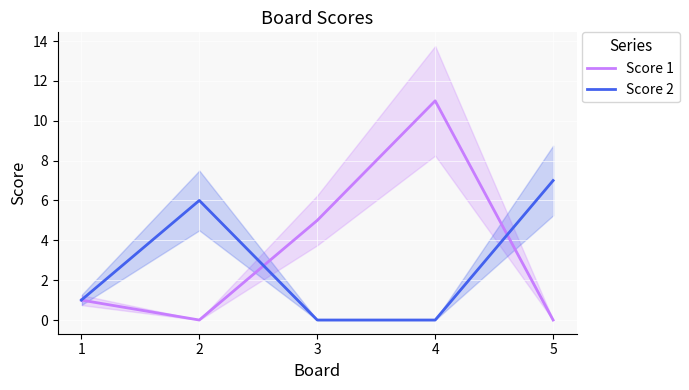

Which has a higher value, 1 or 4?

4